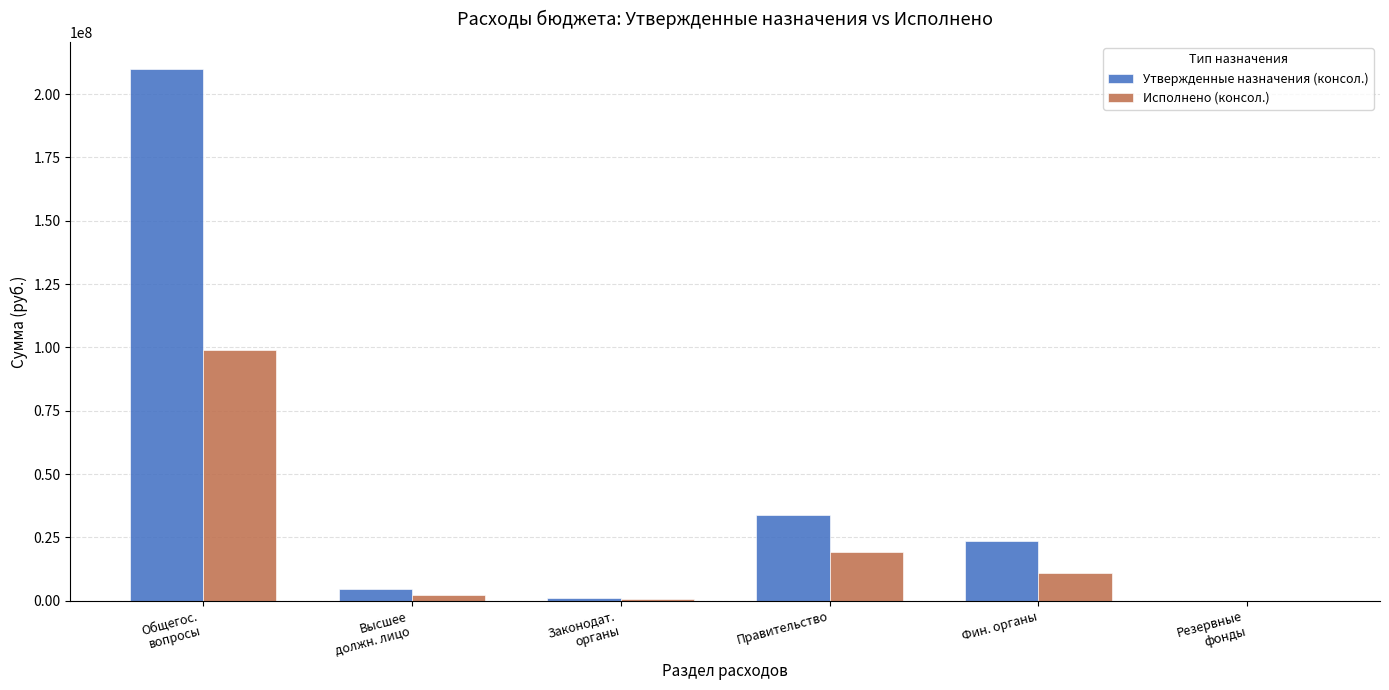

What is the highest value of the Исполнено (консол.) series?

98964915.5